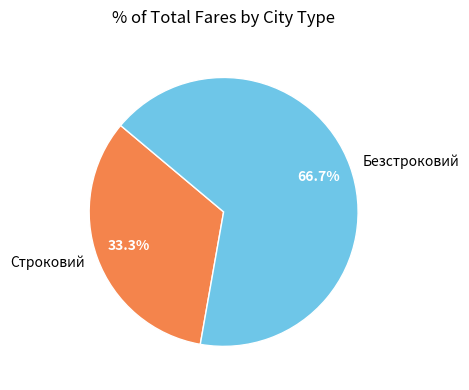

Between Безстроковий and Строковий, which is larger?

Безстроковий